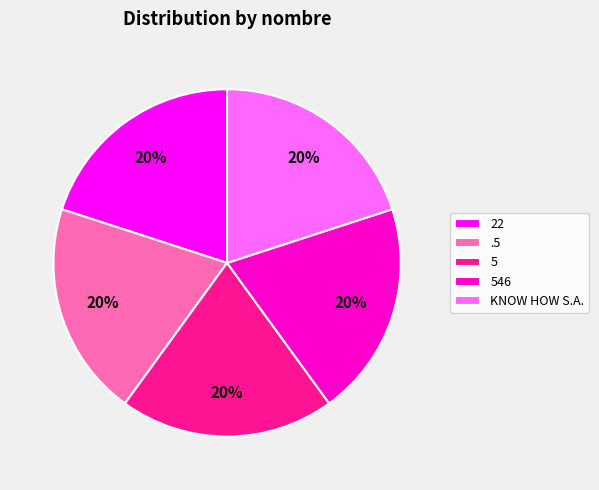

How many slices are in this pie chart?

5